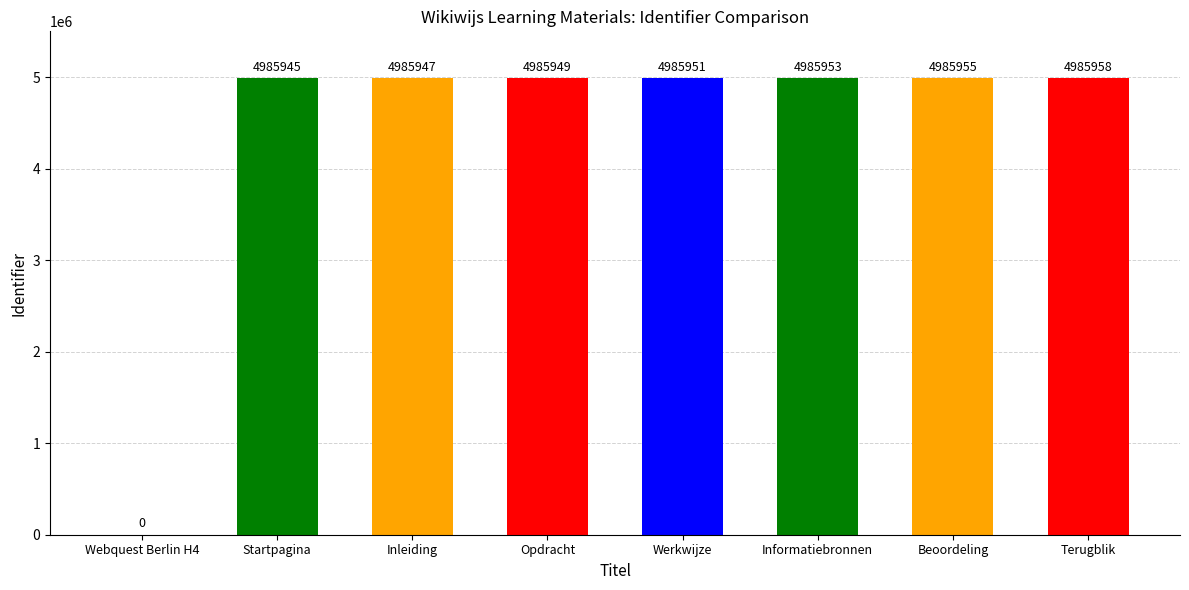

What is the ratio of the value at Beoordeling to the value at Opdracht?

1.0